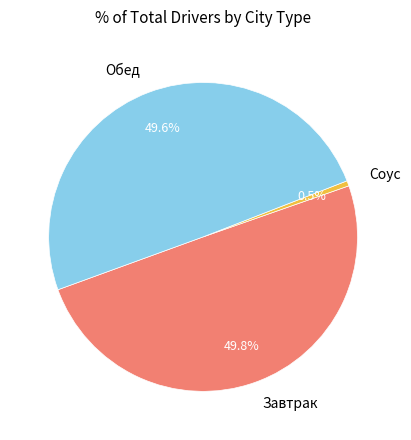

How many slices are in this pie chart?

3